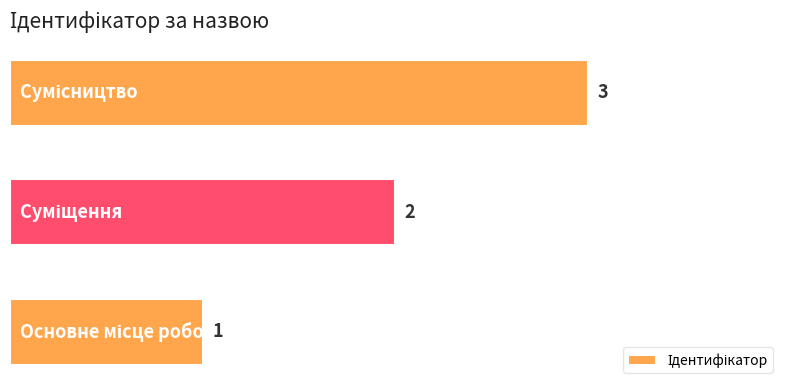

Count the values in the range 1 to 3.

3